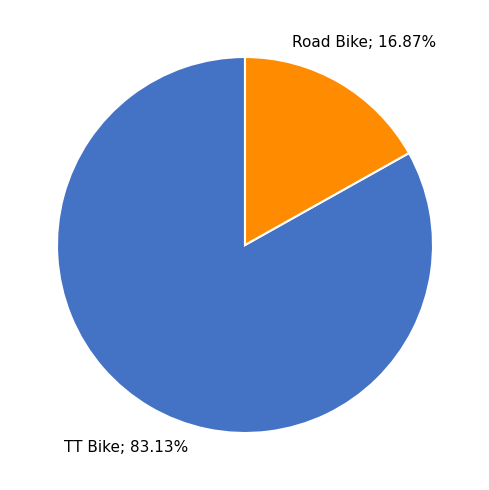

Is there a majority slice in this chart?

Yes